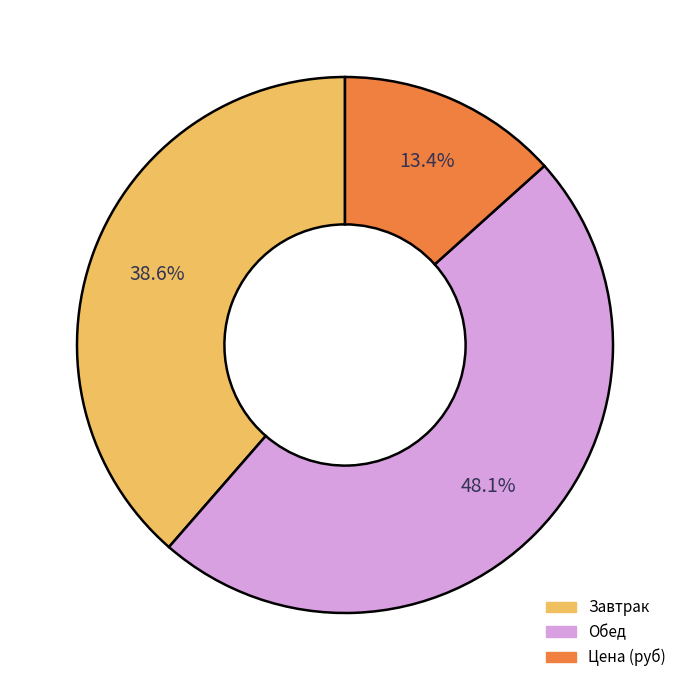

Does any single category account for the majority?

No